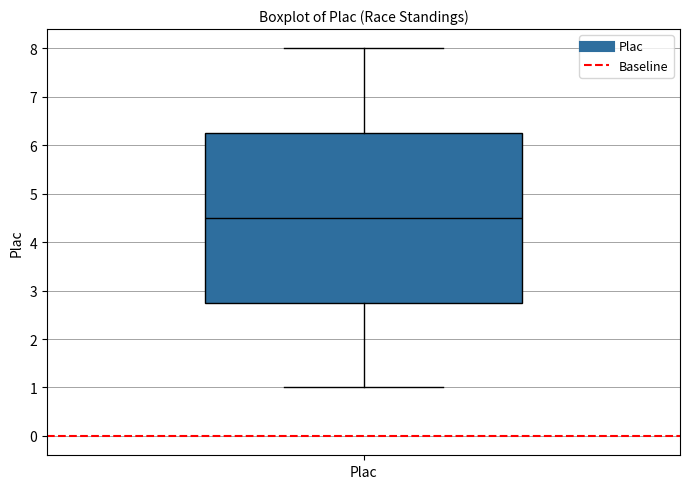

Where does the median line of the box for Plac sit on the y-axis? The values are not printed on the chart, so give them approximately, as read against the axis.

4.5